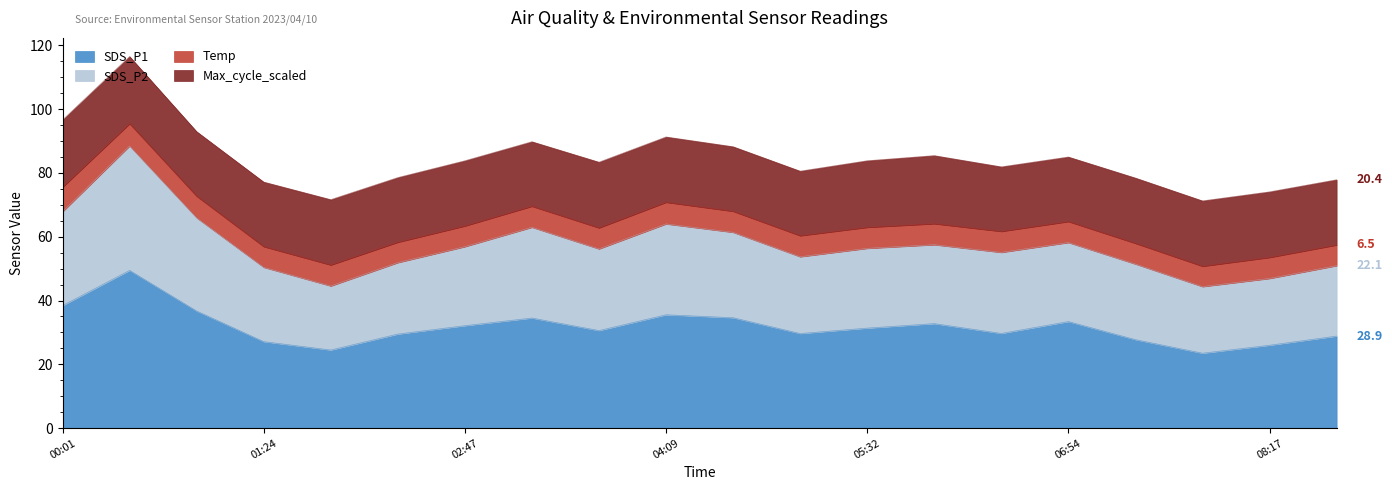

At which label does SDS_P2 reach its peak?

00:28